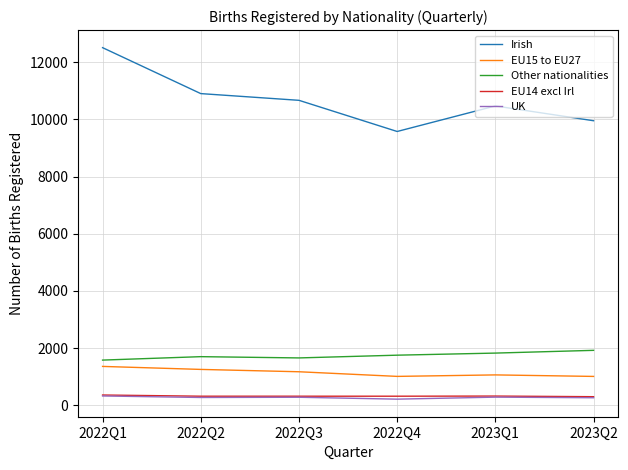

What is the sum of the EU15 to EU27 values at 2022Q2 and 2023Q1?

2316